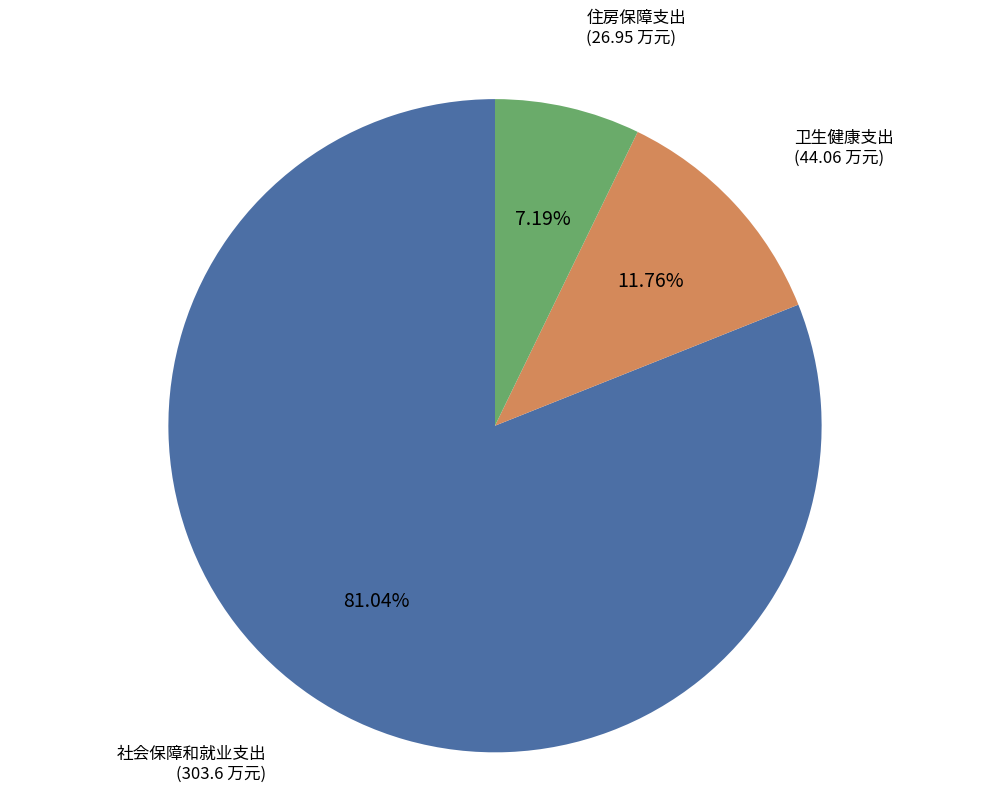

To the nearest percent, what portion does 社会保障和就业支出 represent?

81%